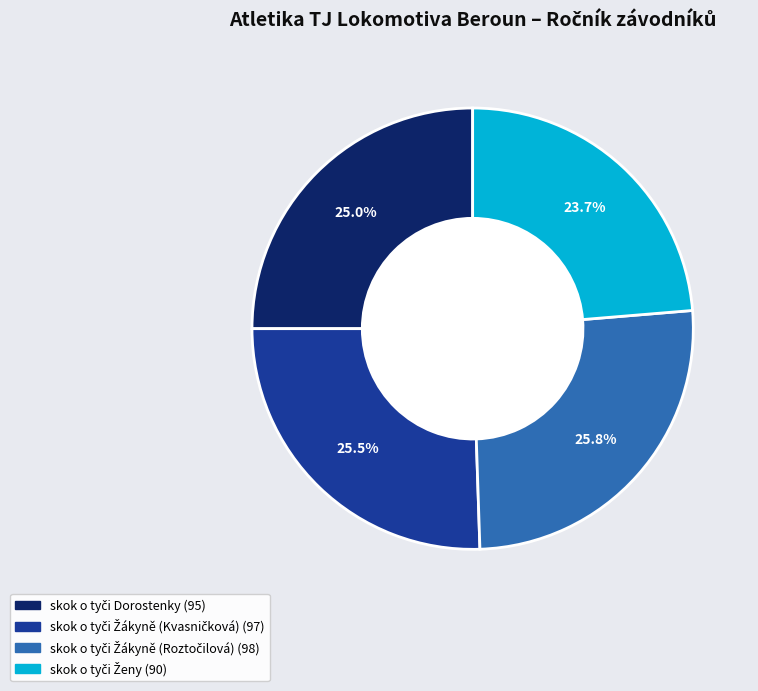

Is there a majority slice in this chart?

No